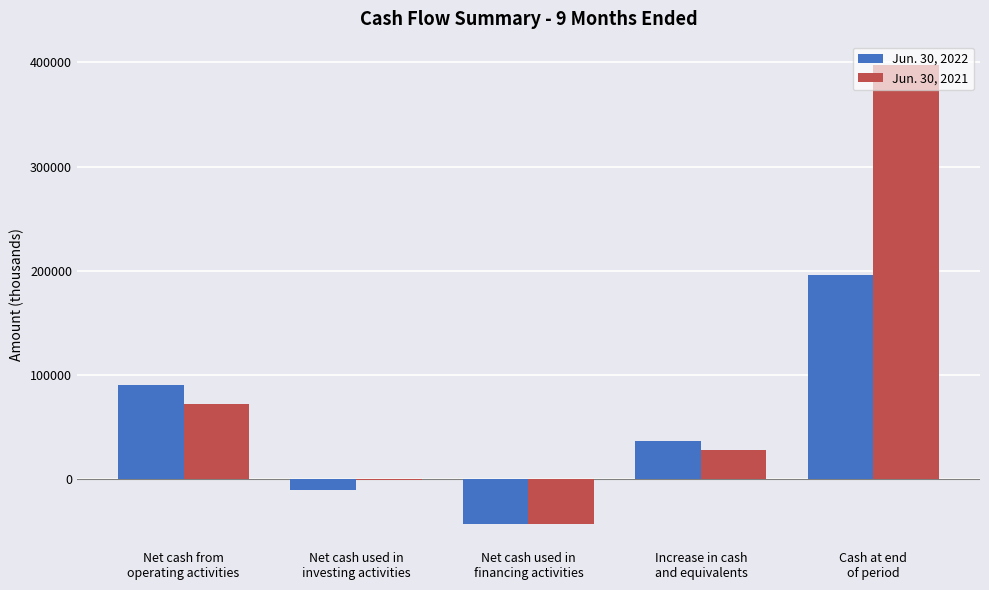

What is the difference between the Jun. 30, 2022 values at Net cash from
operating activities and Net cash used in
financing activities?

133227